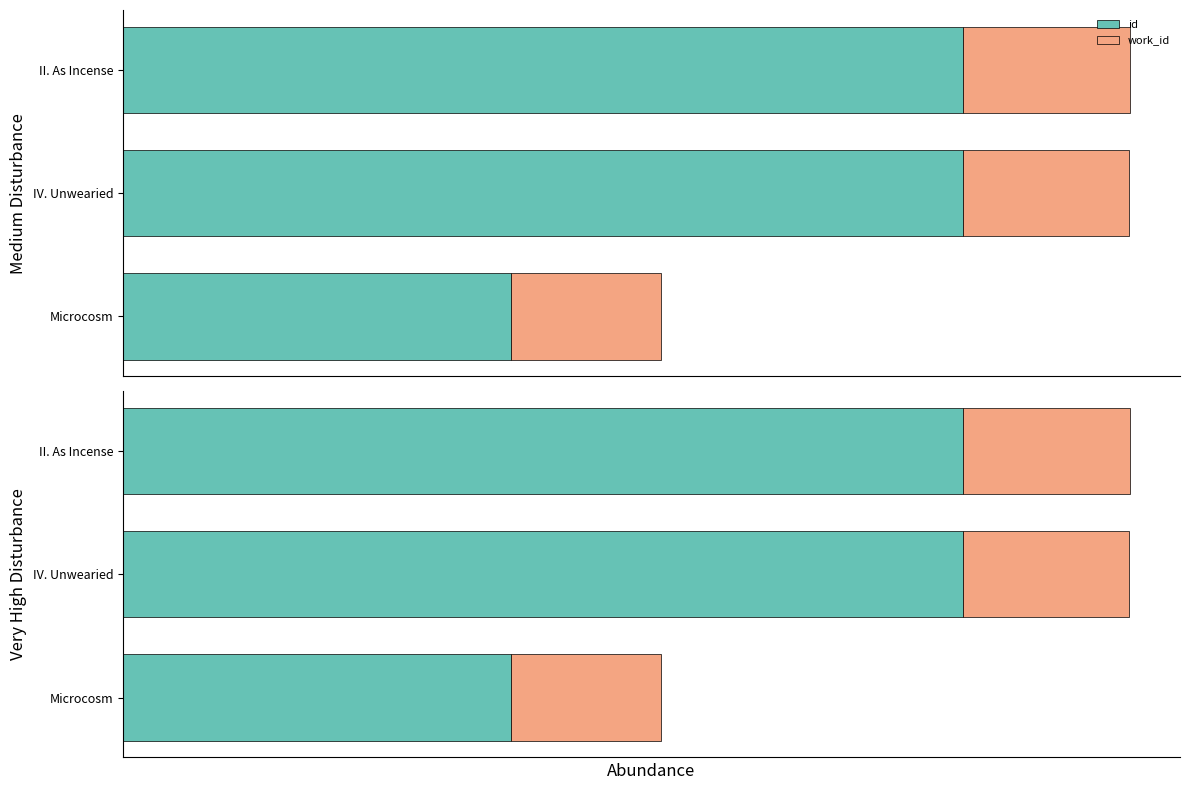

List the series in order of their overall mean, lowest first.

work_id, id